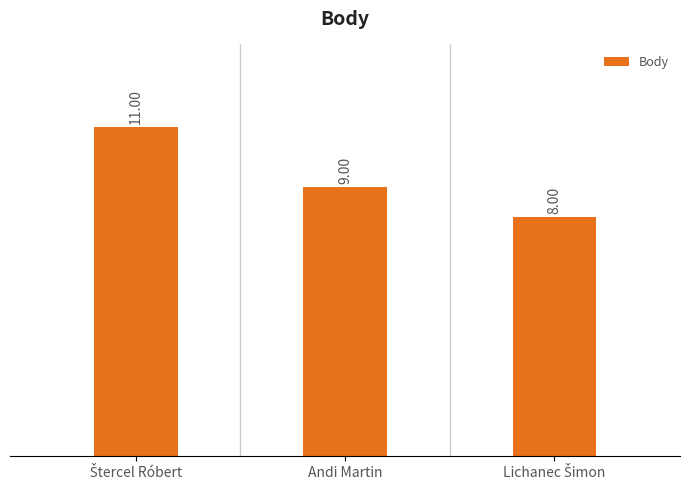

What is the difference between the maximum and minimum values?

3